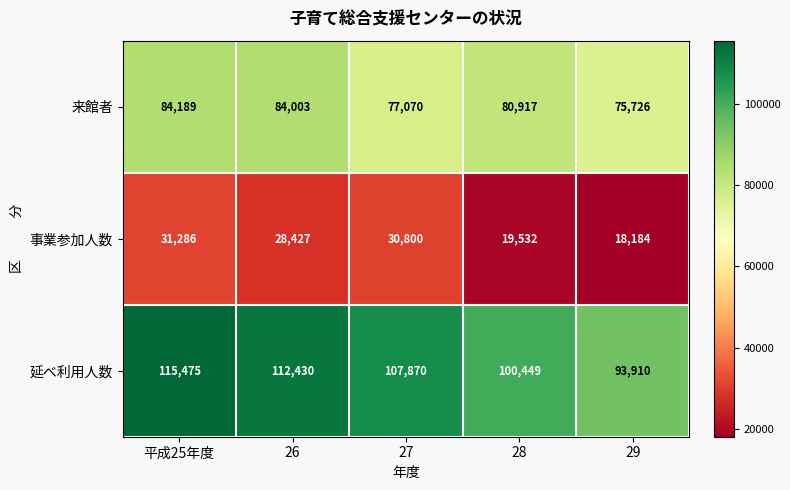

Which series has the largest range (max minus min)?

延べ利用人数